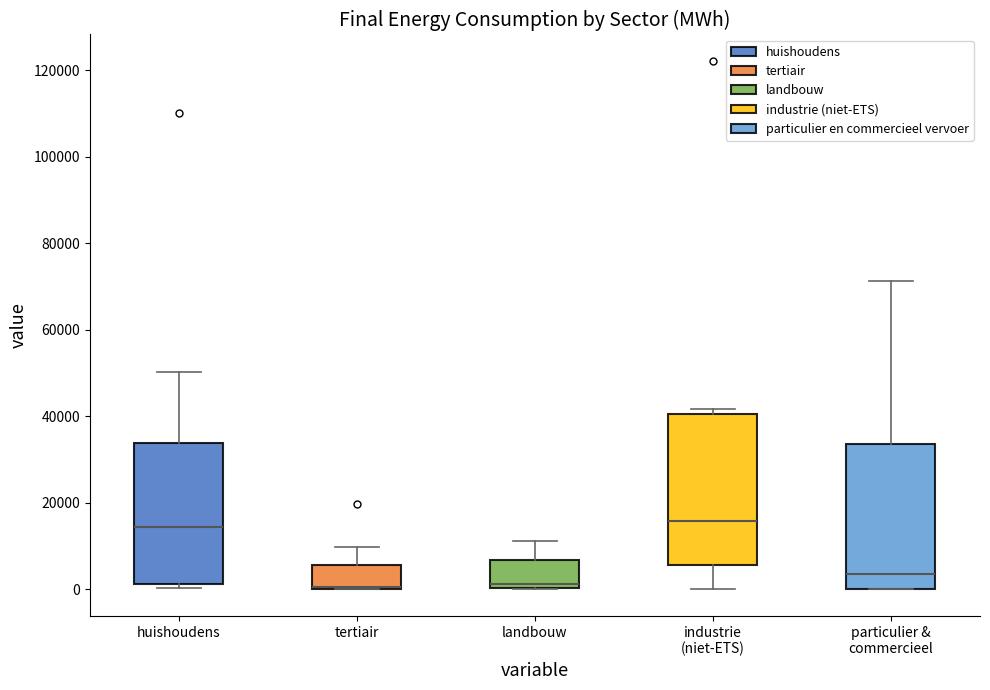

Reading left to right, transcribe this box plot: for each box, give where its median line is, the range the box spans, and where its two whiskers end, as read against the y-axis. The values are not printed on the chart, so give them approximately, as read against the axis.

huishoudens: median 14000, box 2000 to 34000, whiskers 0 to 50000
tertiair: median 0 (drawn on the box's lower edge), box 0 to 6000, whiskers 0 to 10000
landbouw: median 2000, box 0 to 6000, whiskers 0 to 12000
industrie (niet-ETS): median 16000, box 6000 to 40000, whiskers 0 to 42000
particulier & commercieel: median 4000, box 0 to 34000, whiskers 0 to 72000